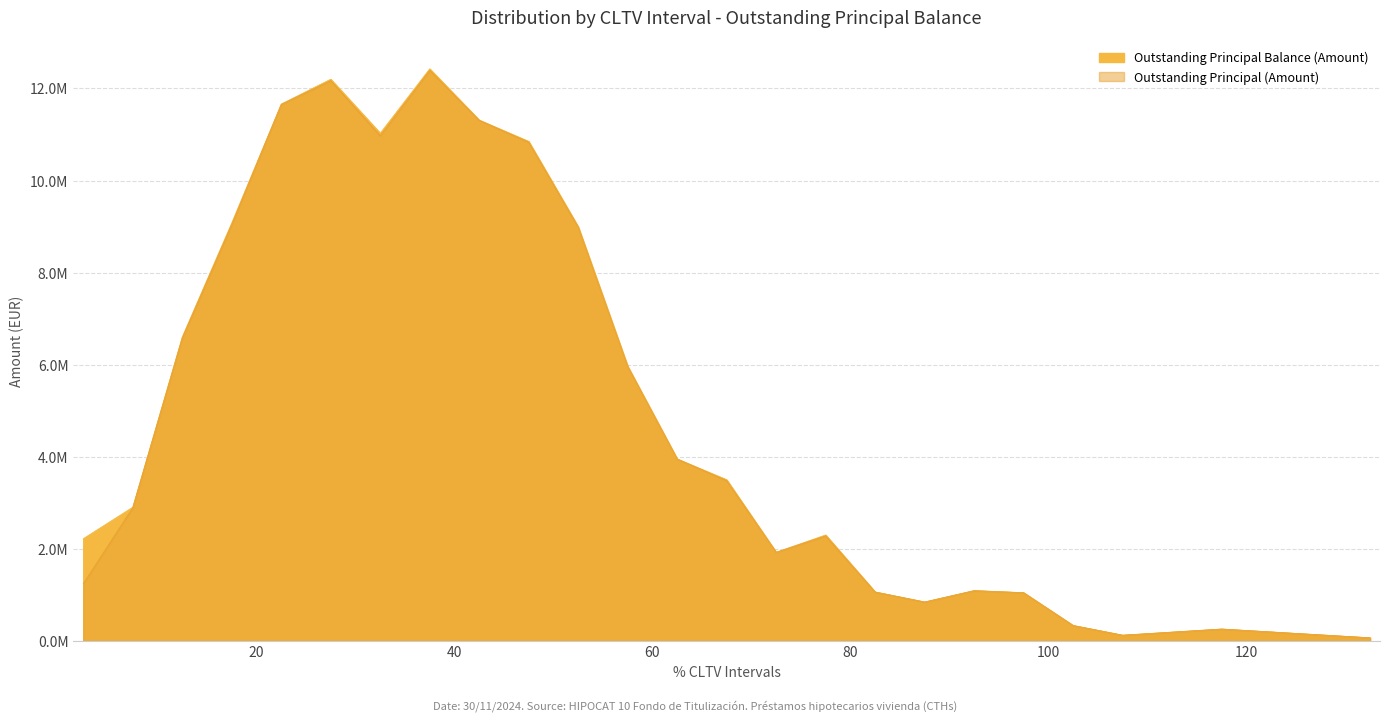

What is the label of the 8th point from the left?

35.01-40